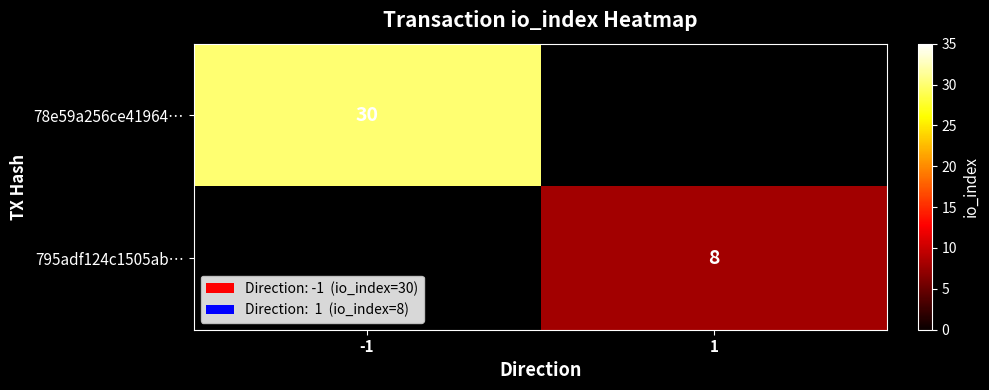

Is the value of 78e59a256ce41964… at -1 greater than the value of 795adf124c1505ab… at 1?

Yes